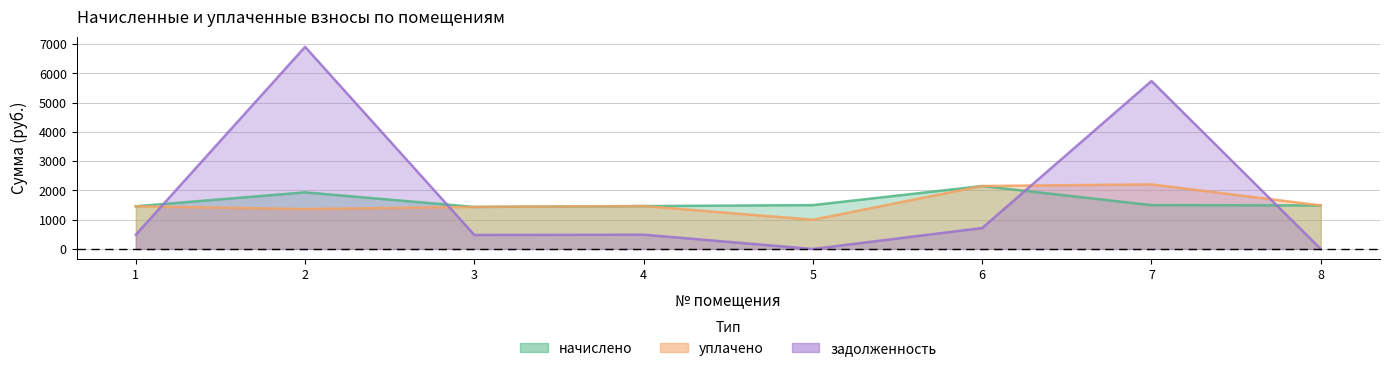

Rank the series by their average value, from highest to lowest.

задолженность, начислено, уплачено